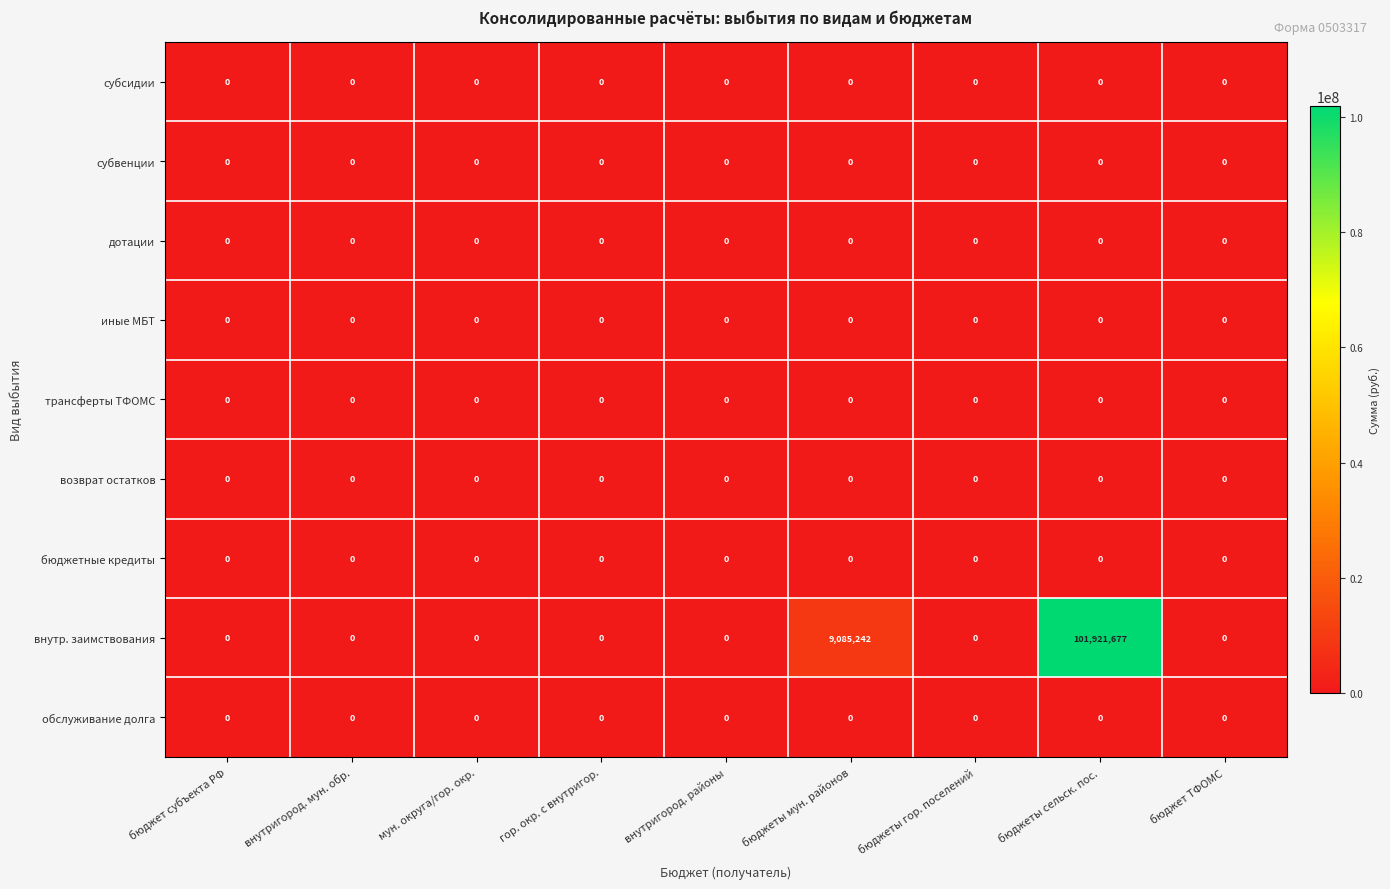

Count the number of data series in this chart.

9